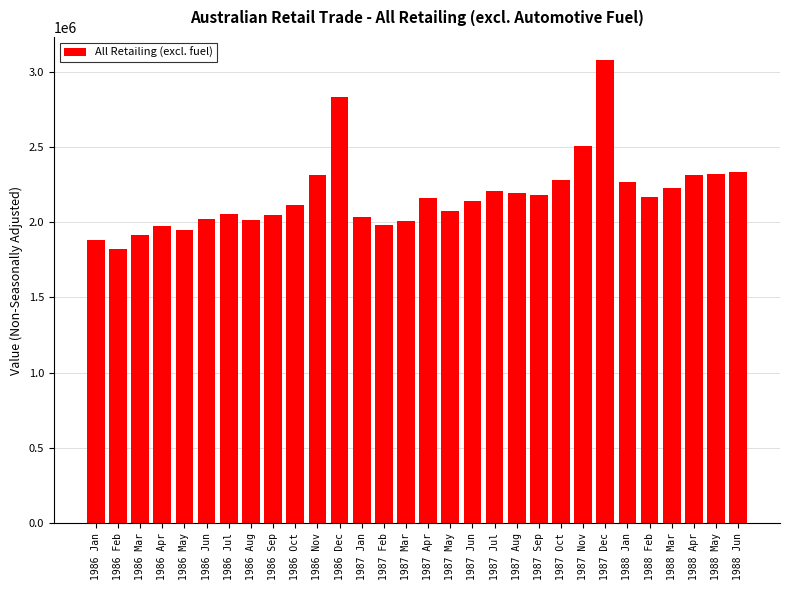

What is the change in value from 1986 Mar to 1987 Dec?

+1163244.4